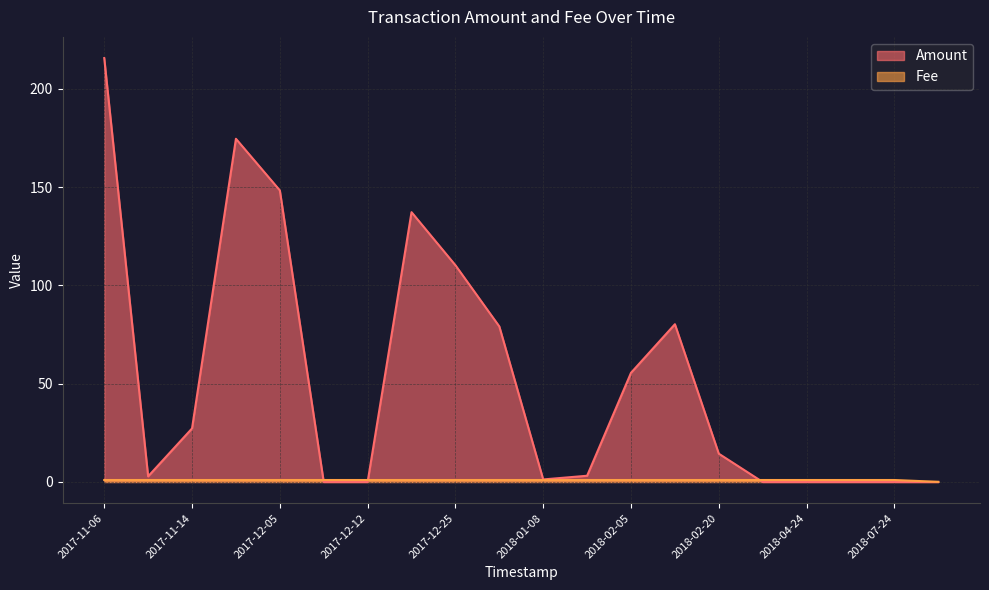

Is it true that Amount equals 55.5 at 2018-02-05?

True